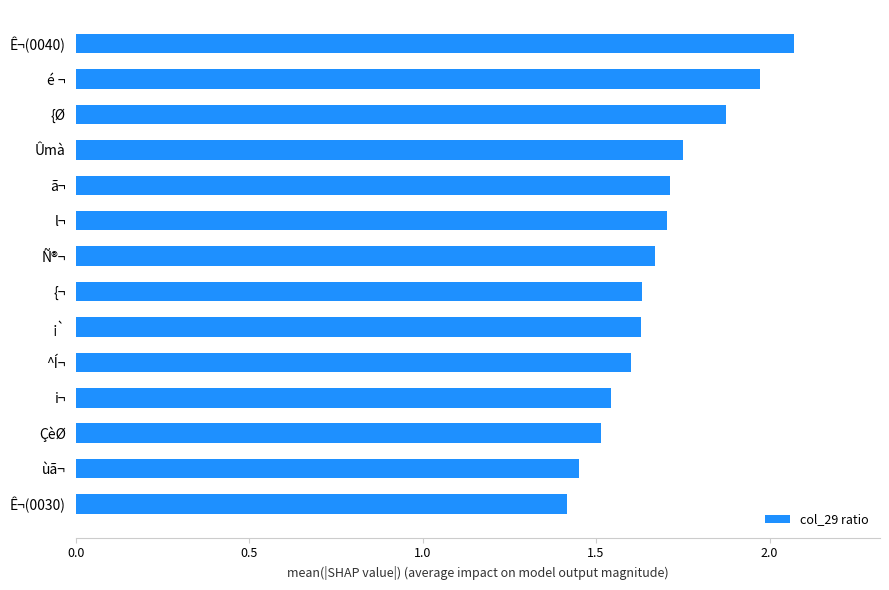

What is the change in value from ùã¬ to ã¬?

+0.3